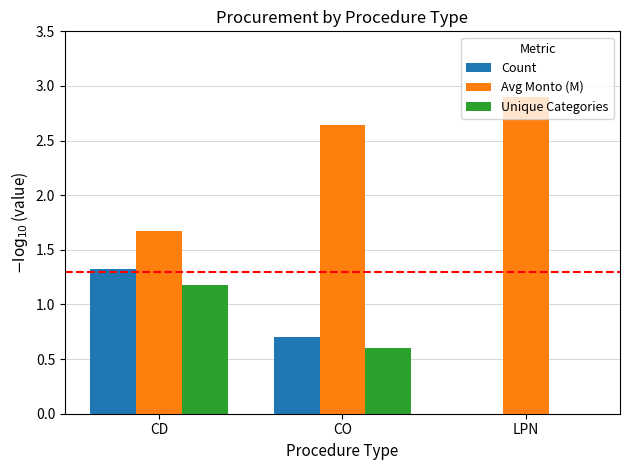

What is the sum of all Count values?

2.0